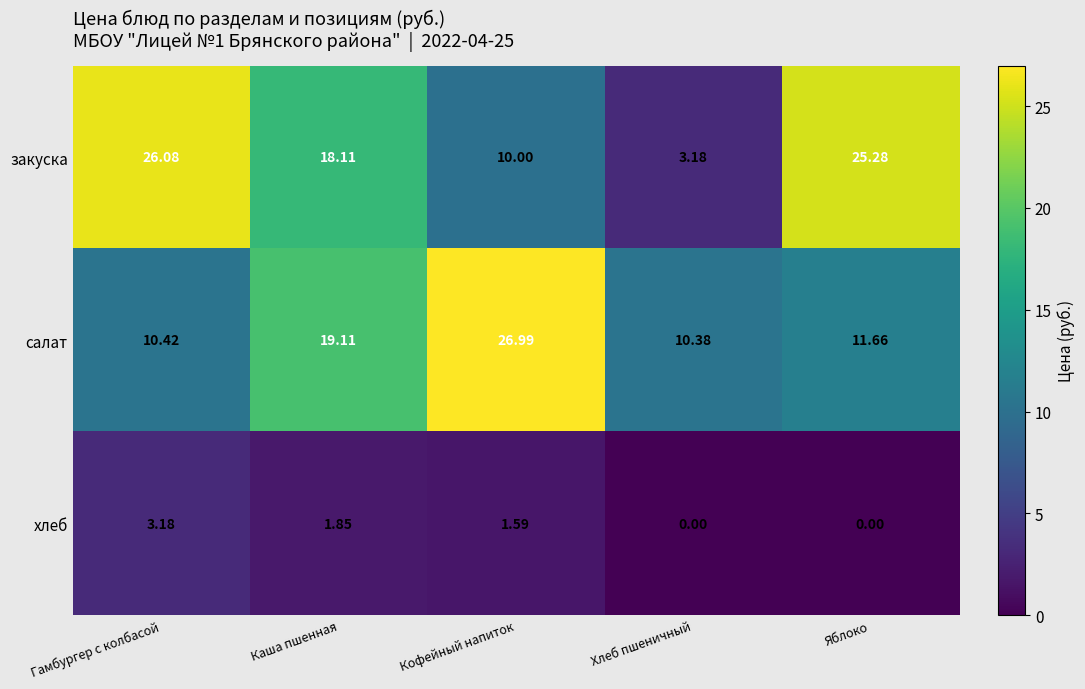

How many data points in хлеб are less than 1?

2